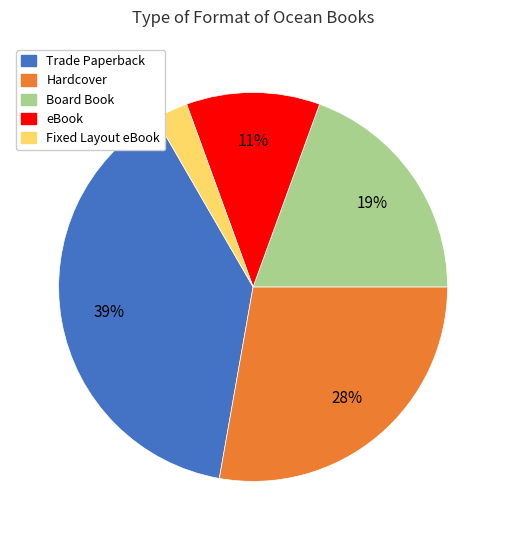

To the nearest percent, what is the difference between the eBook and Trade Paperback slice percentages?

28%